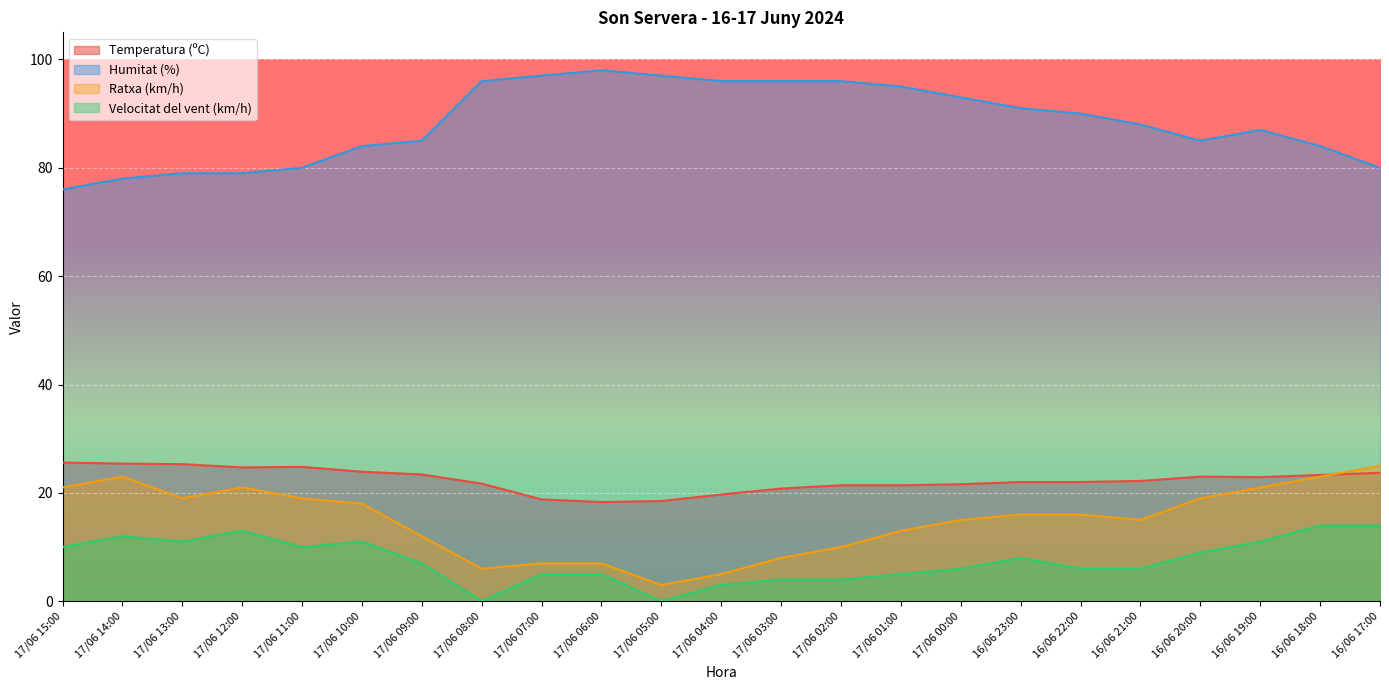

What is the sum of all Ratxa (km/h) values?

342.0